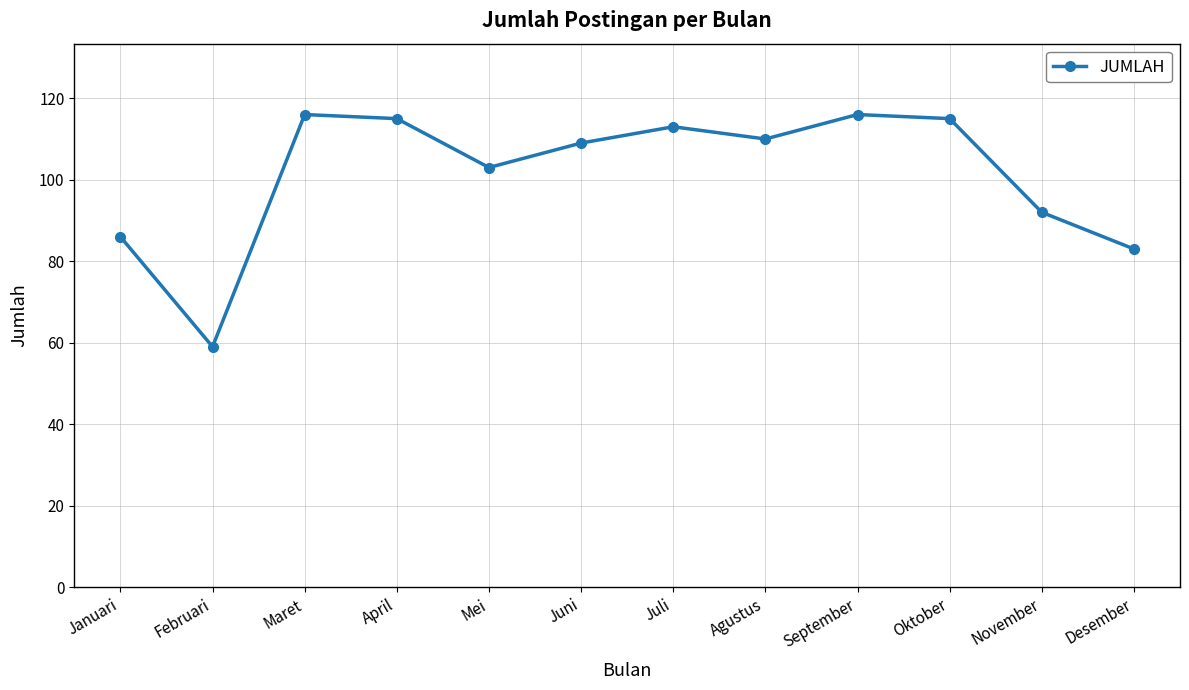

True or false: the data shows 64 at April.

False